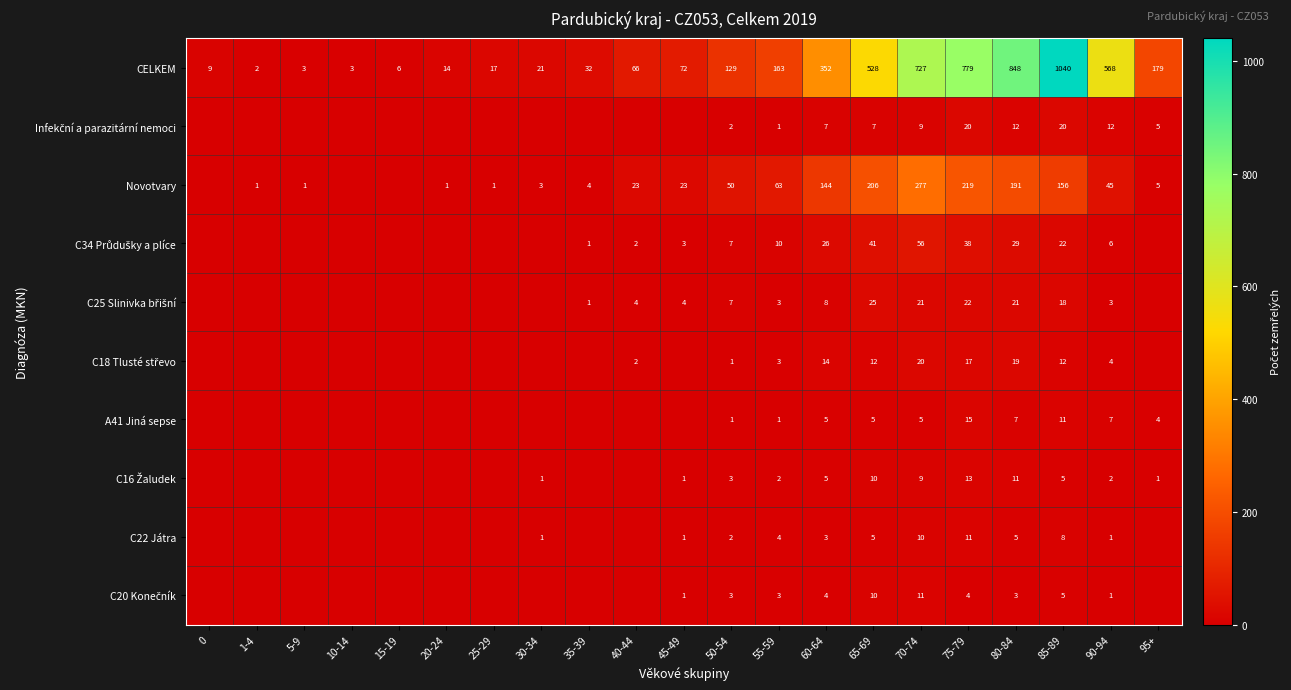

What is the sum of the C22 Játra values at 60-64 and 70-74?

13